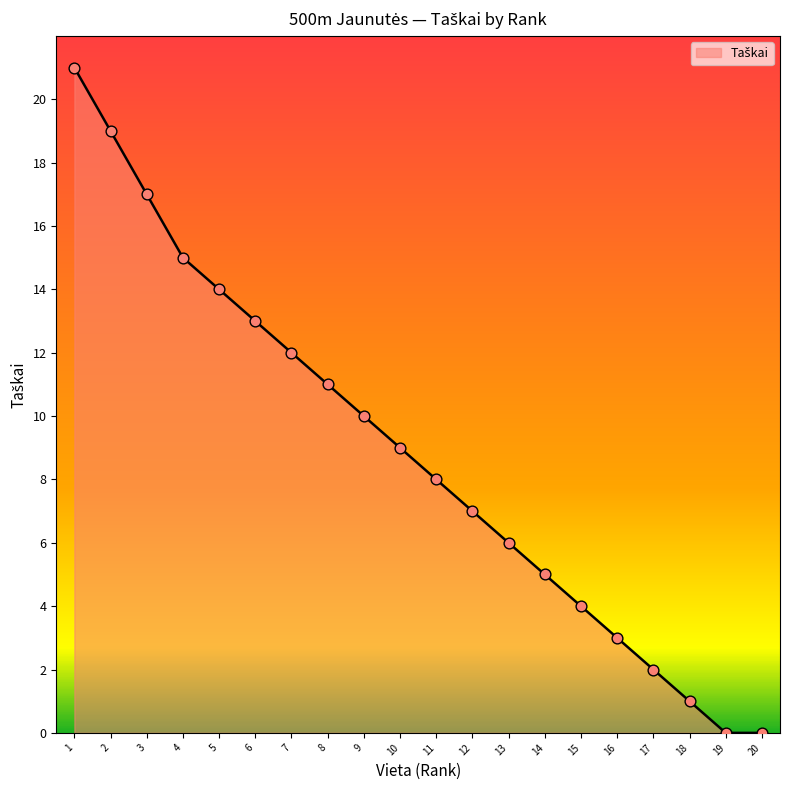

True or false: the data shows 0 at 20.

True